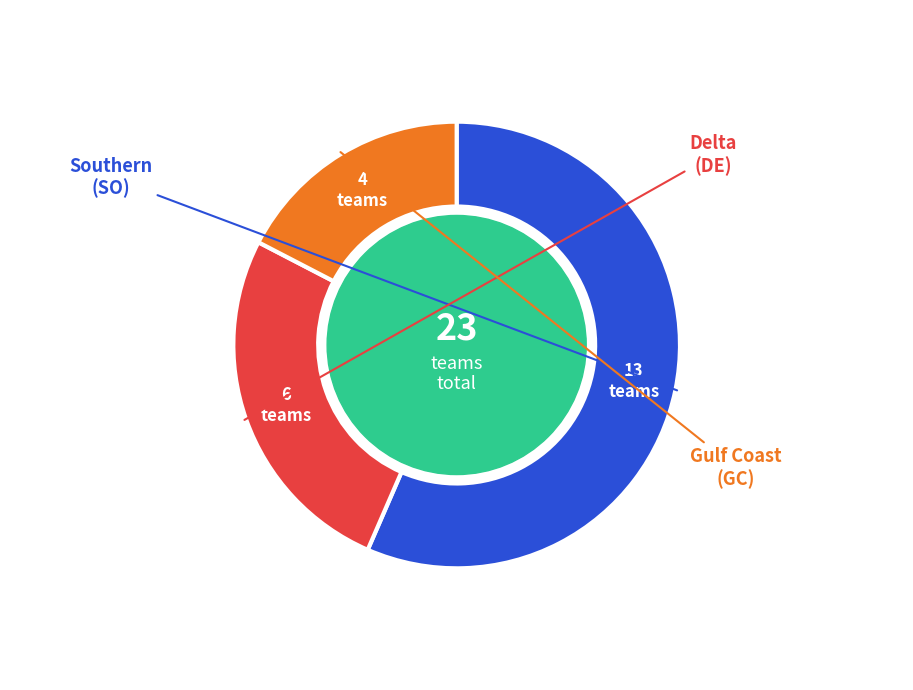

Is there a majority slice in this chart?

Yes